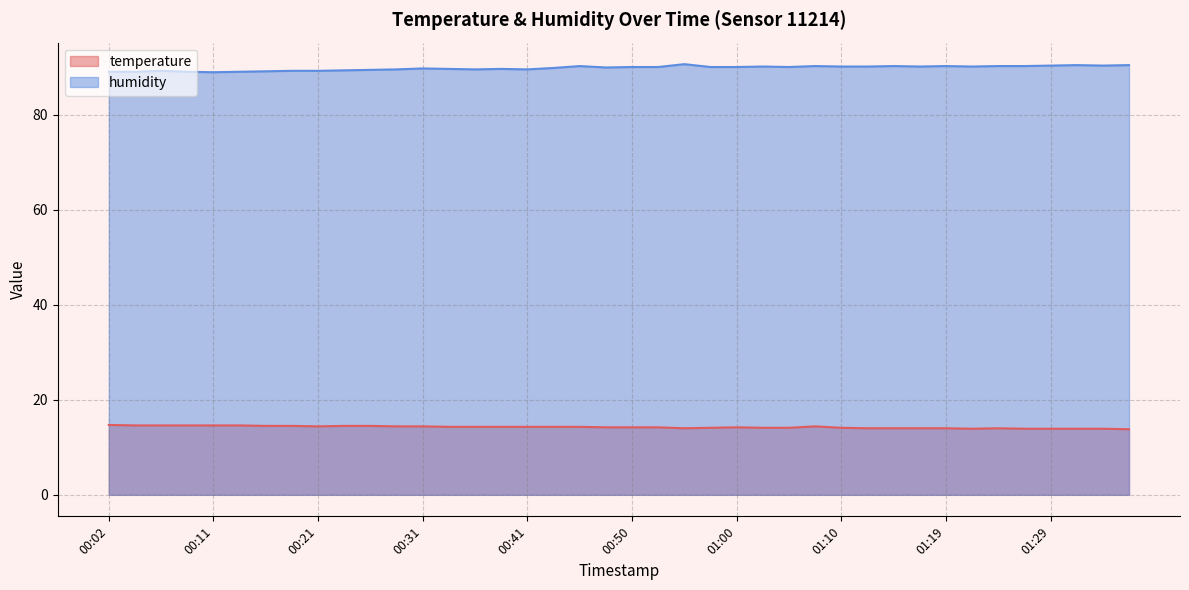

How many distinct data groups are displayed?

2